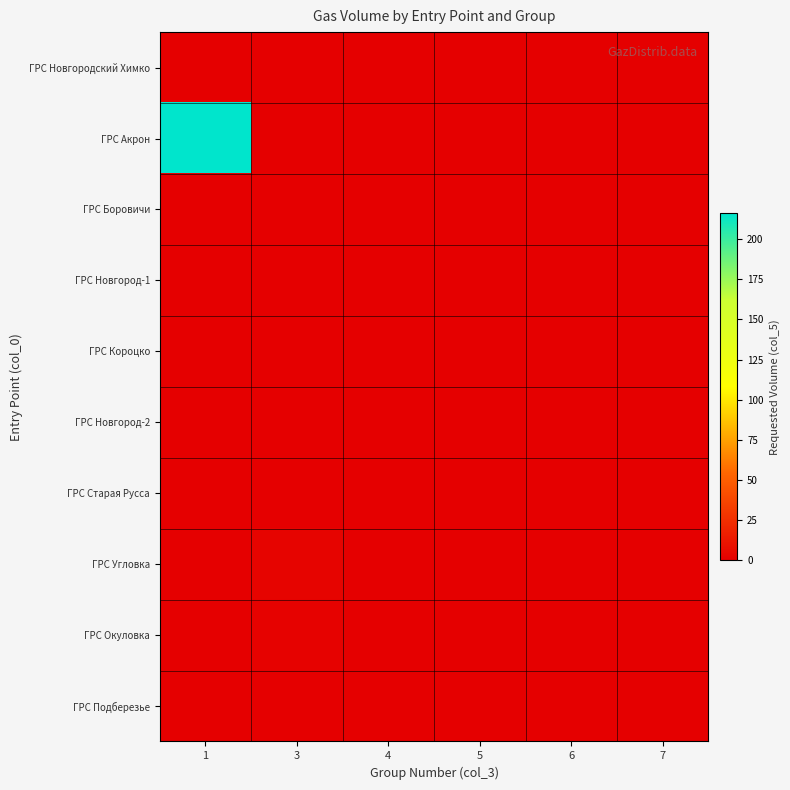

At 3, list the series in order from smallest to largest.

ГРС Новгородский Химко, ГРС Акрон, ГРС Боровичи, ГРС Новгород-1, ГРС Короцко, ГРС Новгород-2, ГРС Старая Русса, ГРС Подберезье, ГРС Окуловка, ГРС Угловка